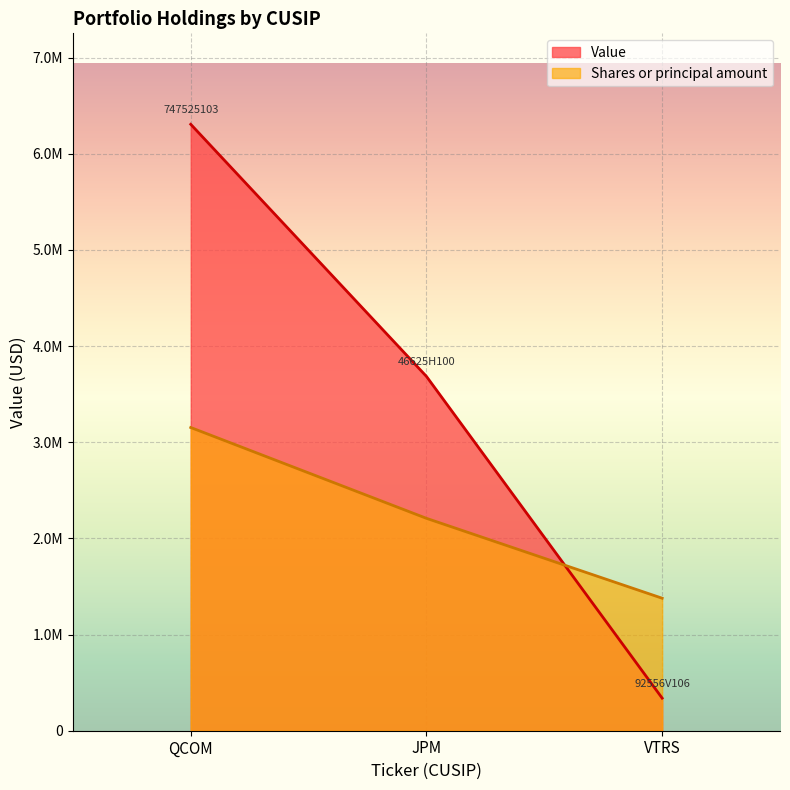

Which series has the largest range (max minus min)?

Value